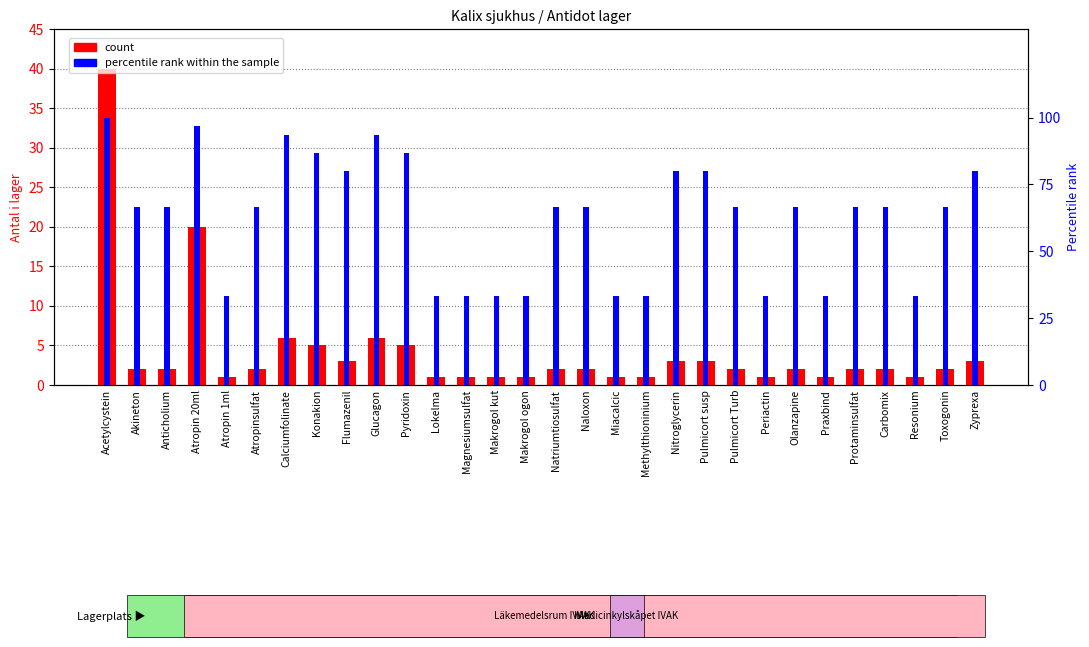

What is the difference between the percentile rank within the sample values at Nitroglycerin and Konakion?

6.7